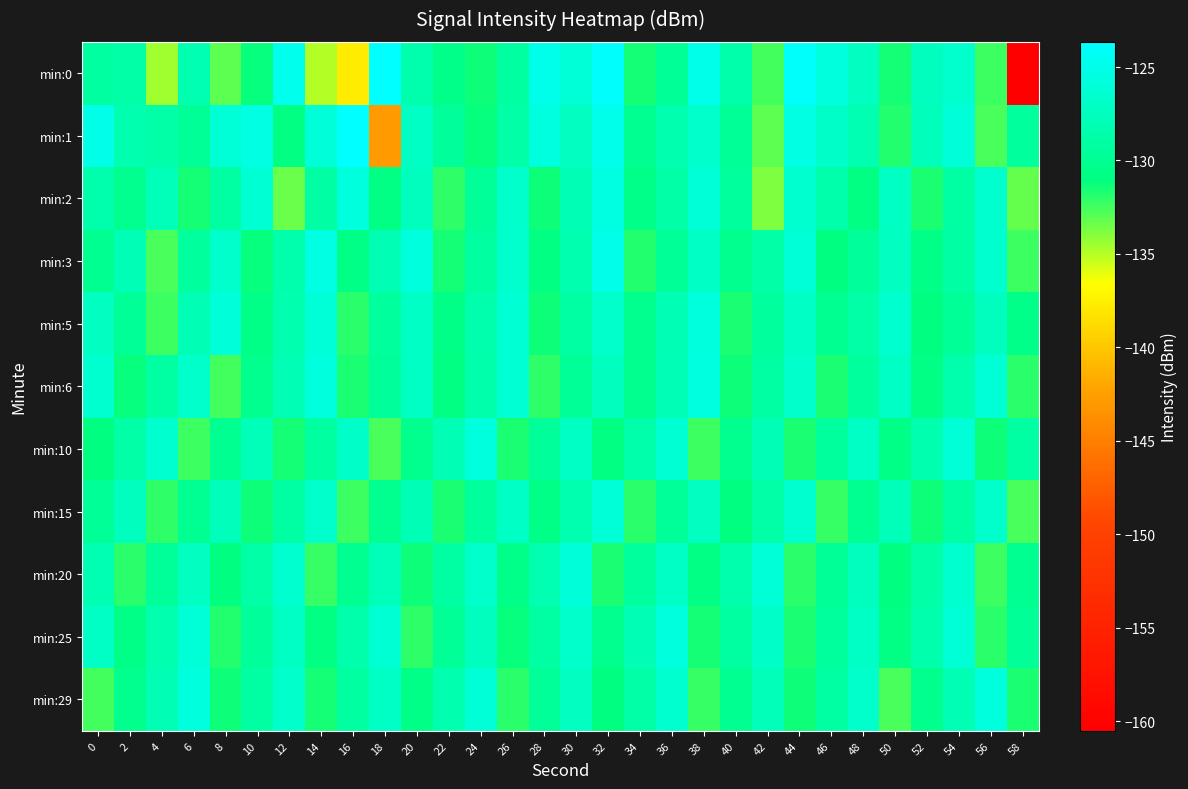

What is the difference between the highest and lowest values at 36?

4.0